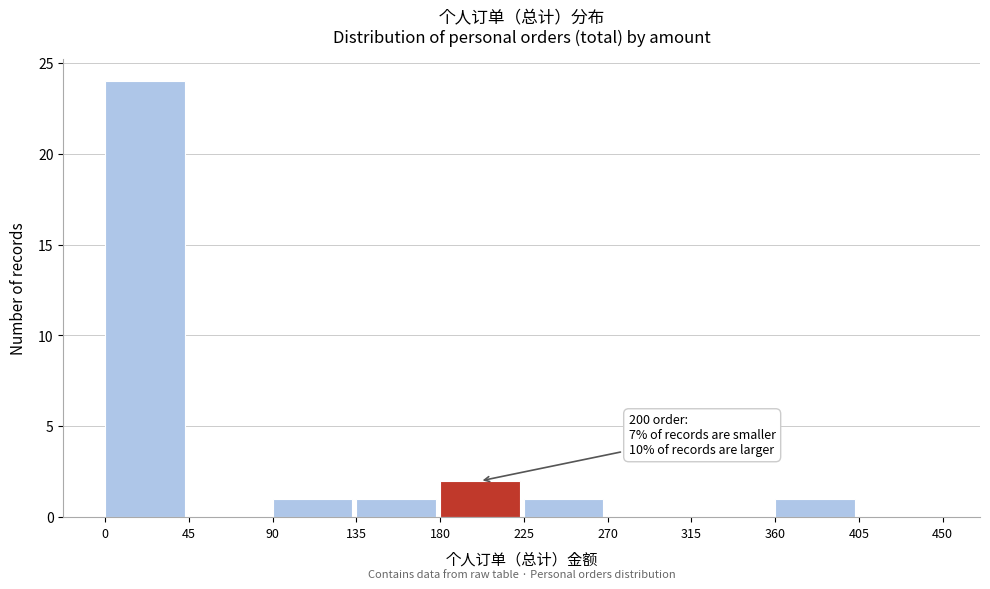

Which range on the x-axis has the tallest bar?

0 to 45